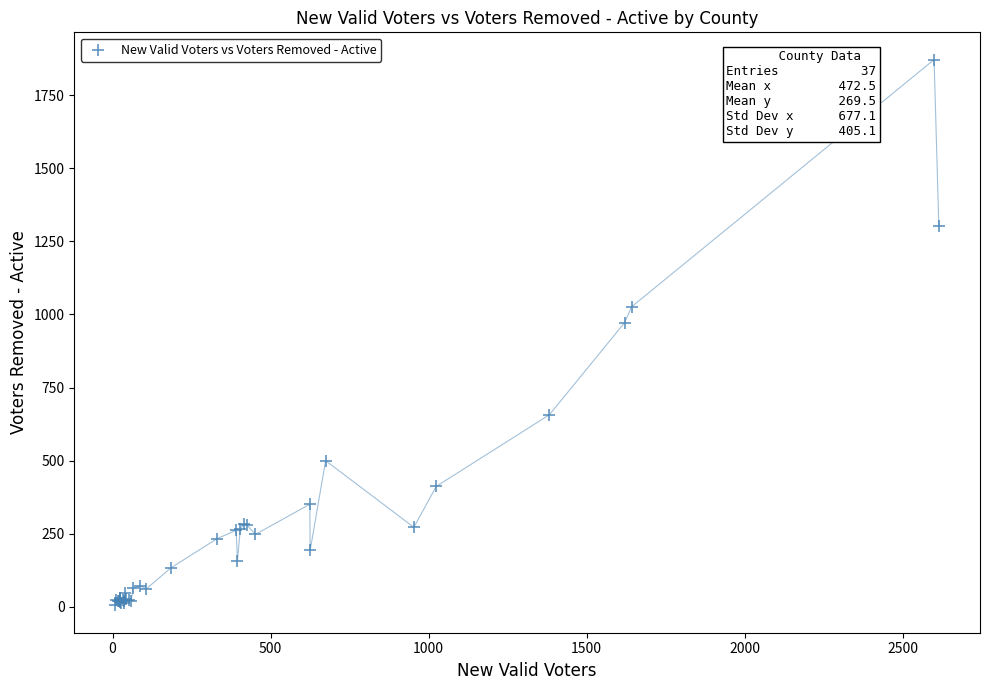

What Y value in the scatter plot is closest to 938?

972